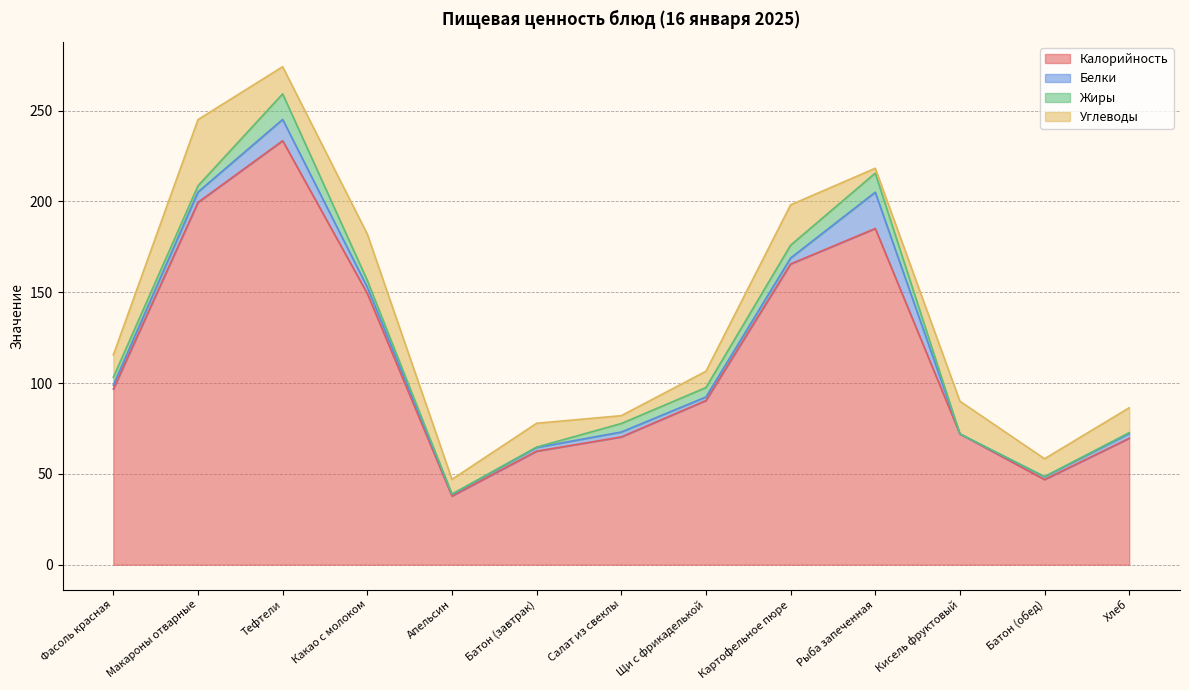

Which series has the largest total across all categories?

Калорийность